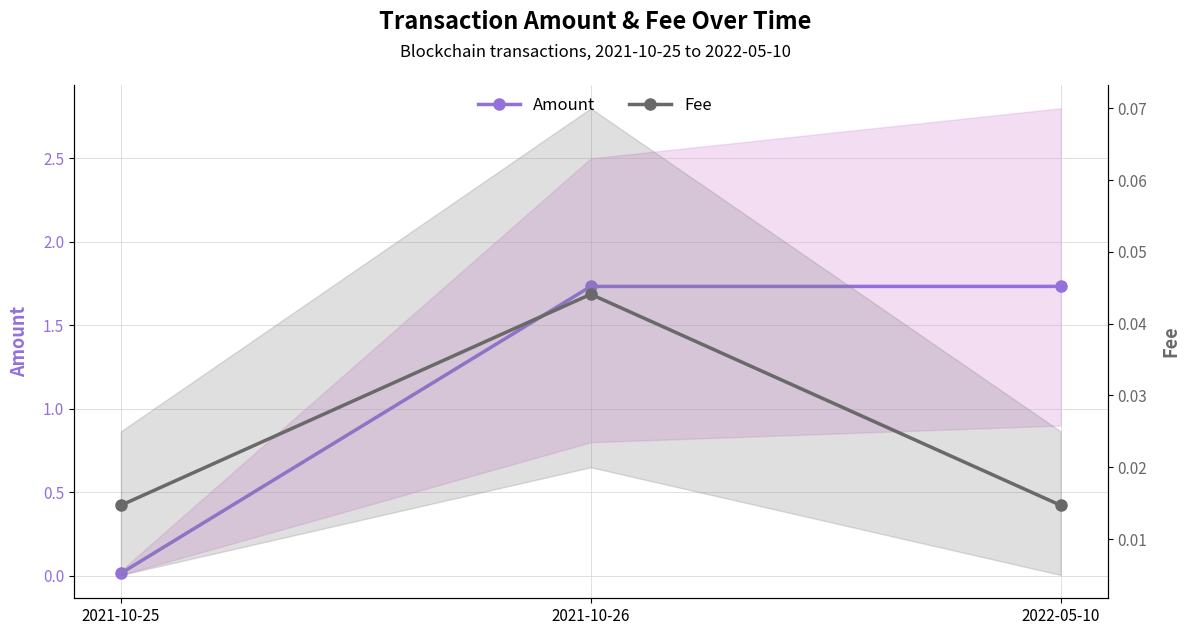

At how many categories does at least one series exceed 0?

3